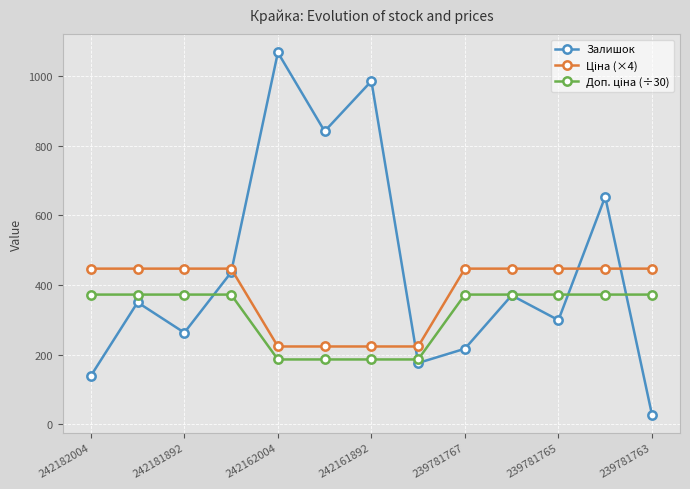

What is the maximum value shown in the chart?

1067.0